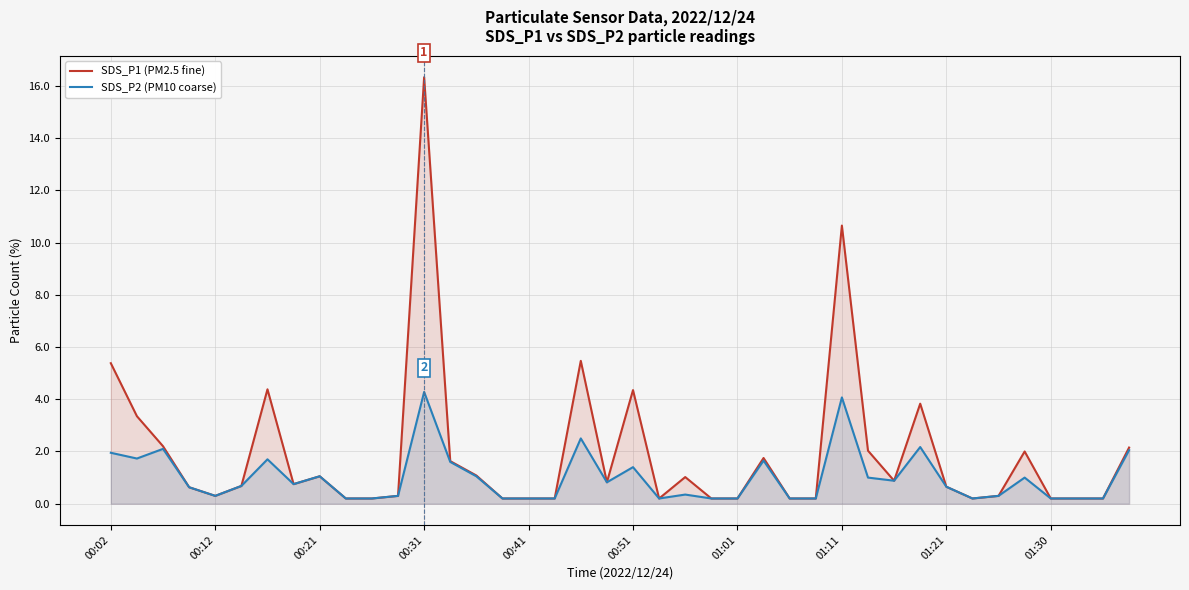

Rank the series by their maximum value, from highest to lowest.

SDS_P1 (PM2.5 fine), SDS_P2 (PM10 coarse)